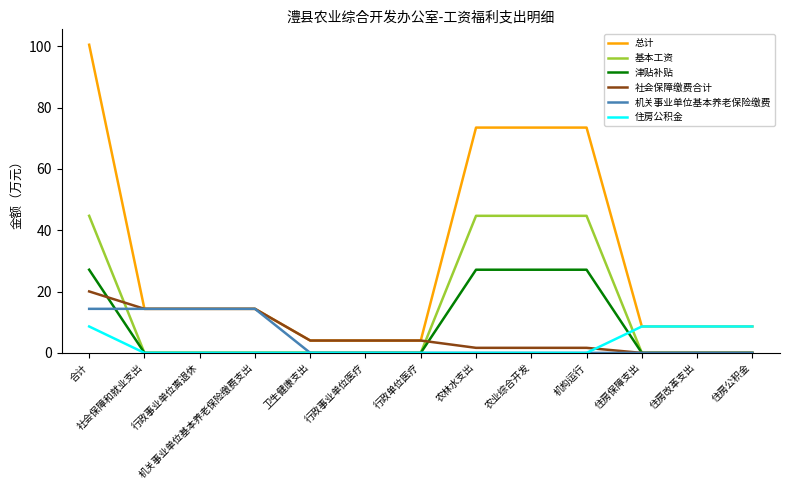

What is the lowest value of the 总计 series?

4.0